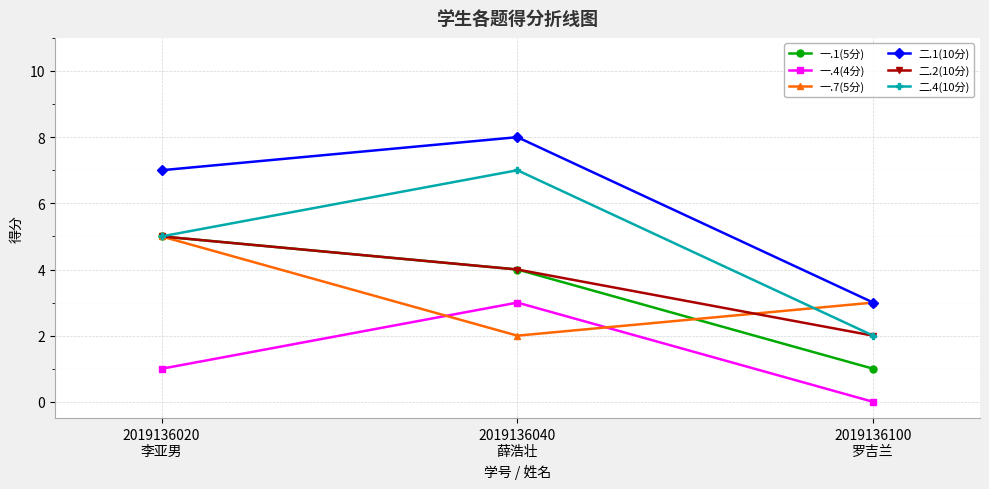

The value of 一.1(5分) at 2019136020
李亚男 is 5. True or false?

True